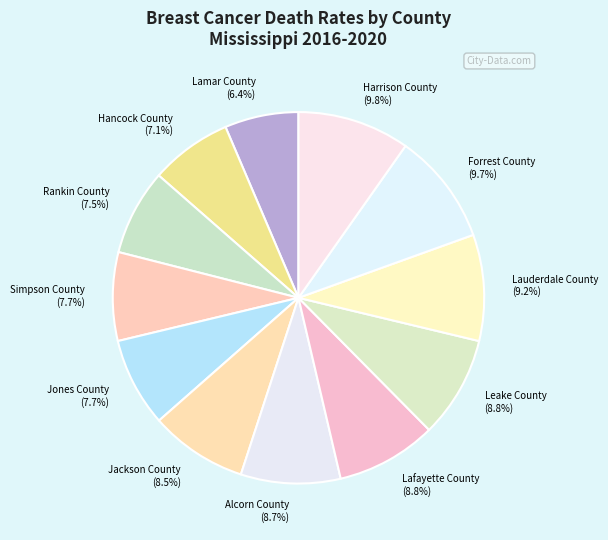

Count the number of slices in the pie.

12